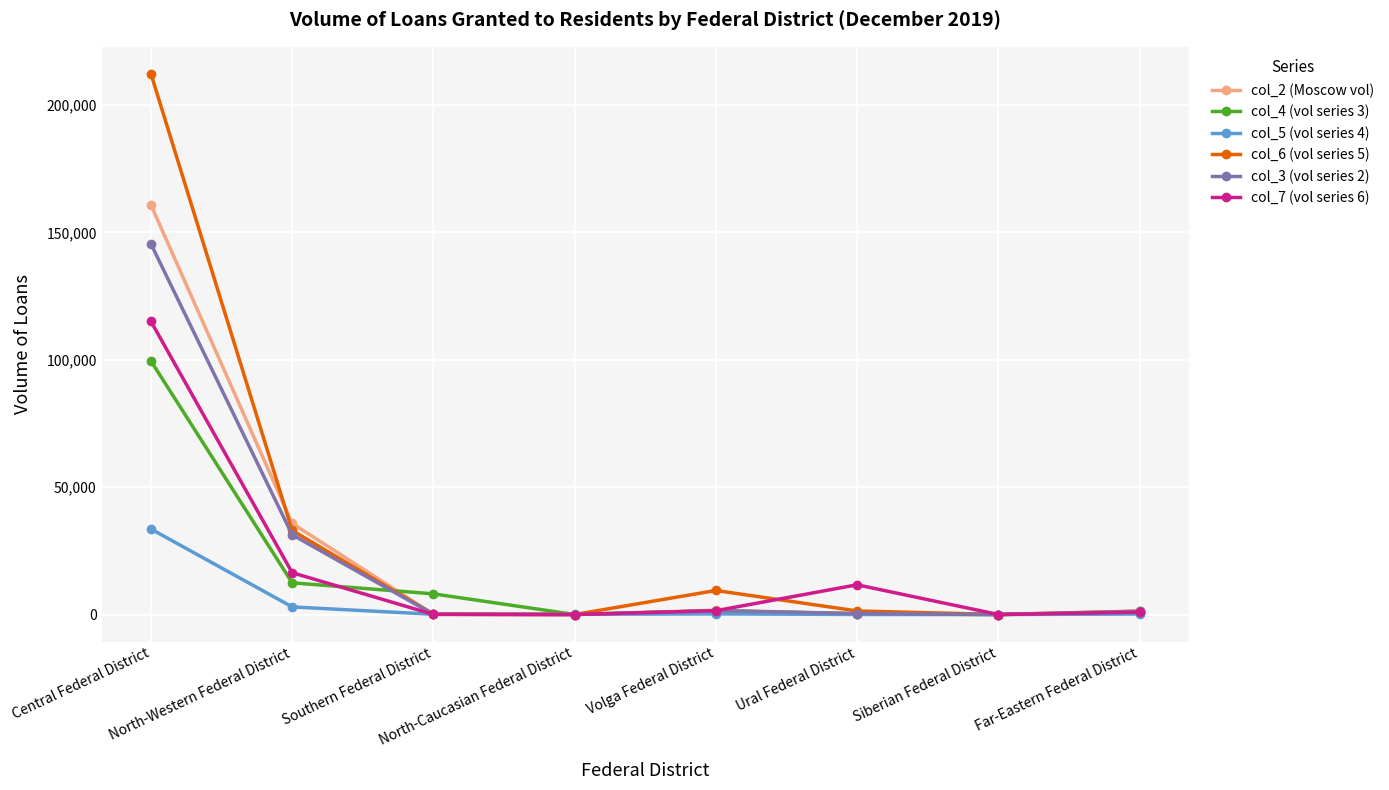

What is the label of the 7th point from the left?

Siberian Federal District